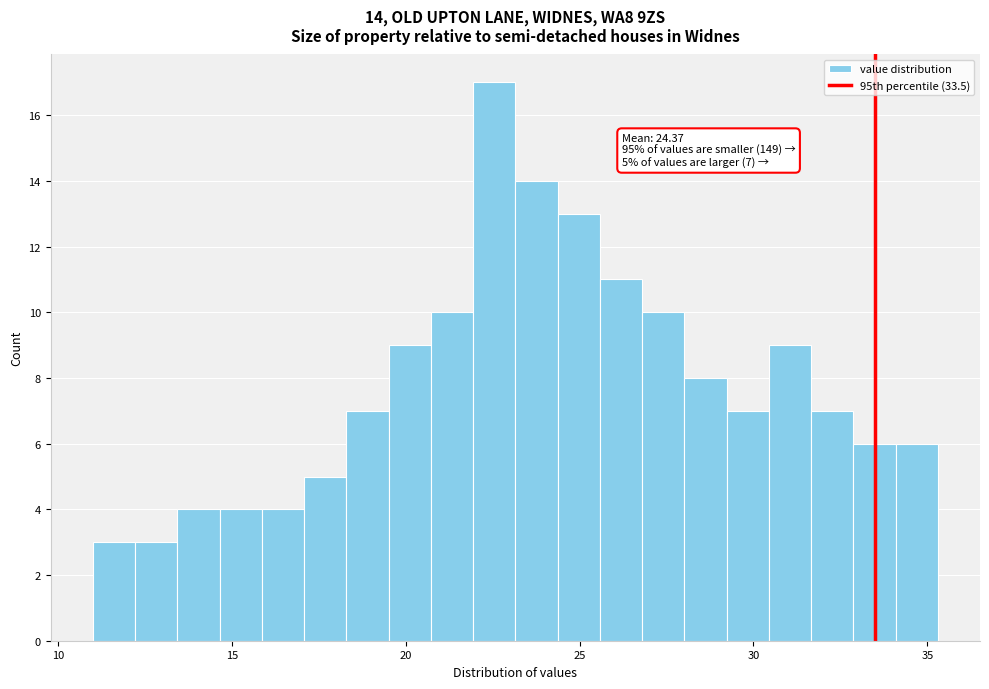

Read against the x-axis, roughly where is the centre of the tallest bar?

22.5